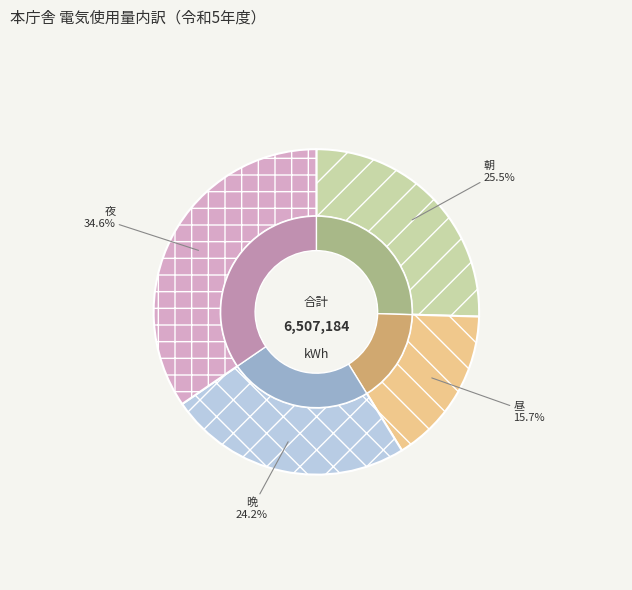

Does any single category account for the majority?

No